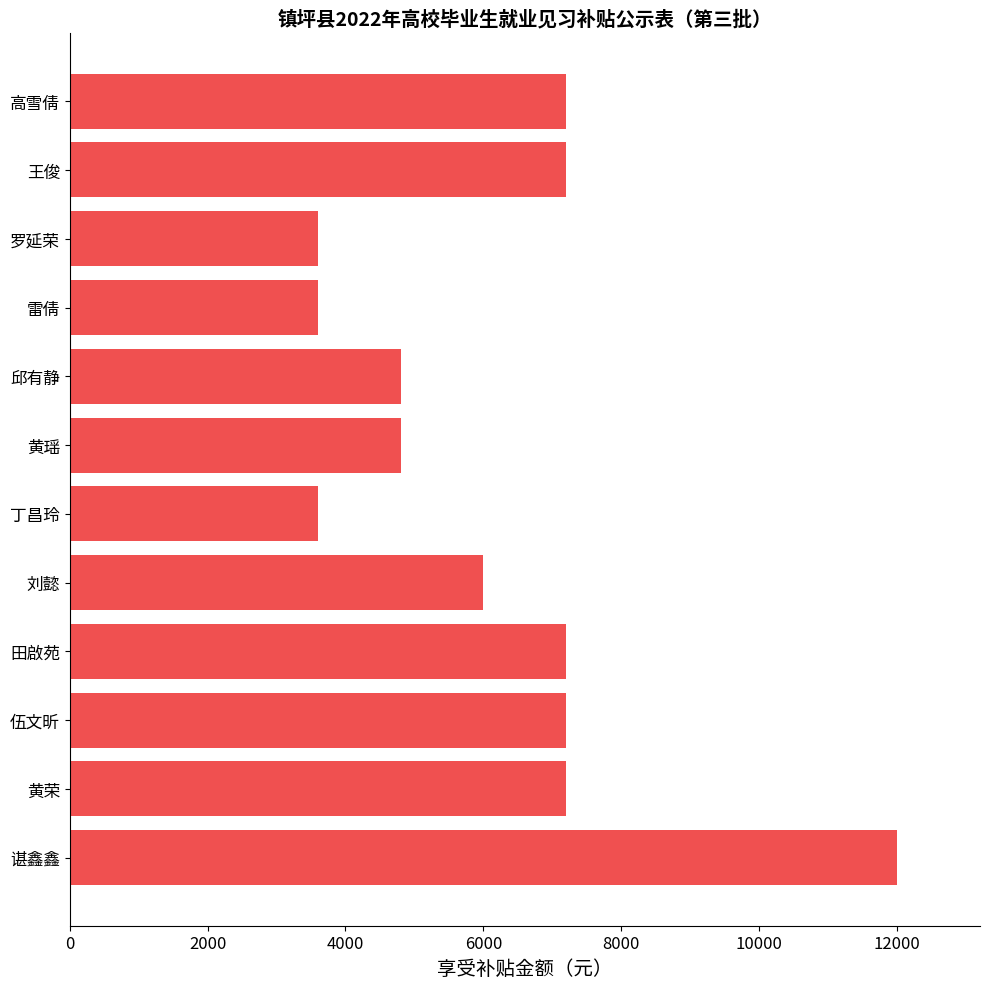

What is the difference between the second highest and minimum values?

3600